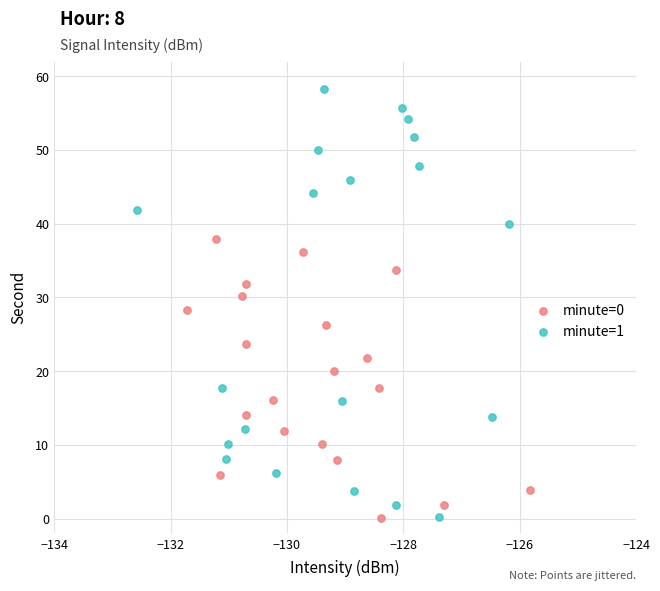

What are all the series names shown in the legend?

minute=0, minute=1